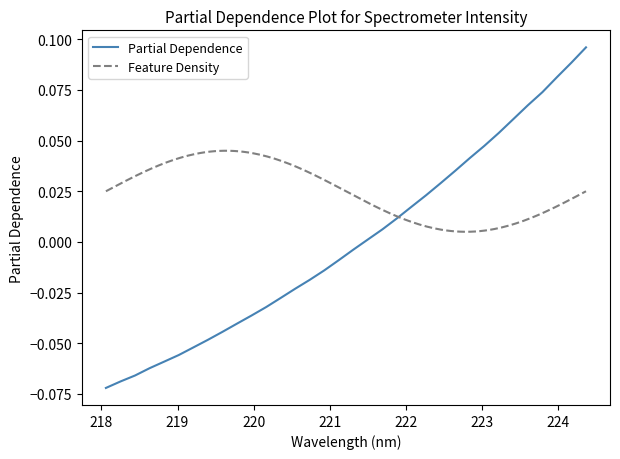

The value at 17 is -0.0. True or false?

False